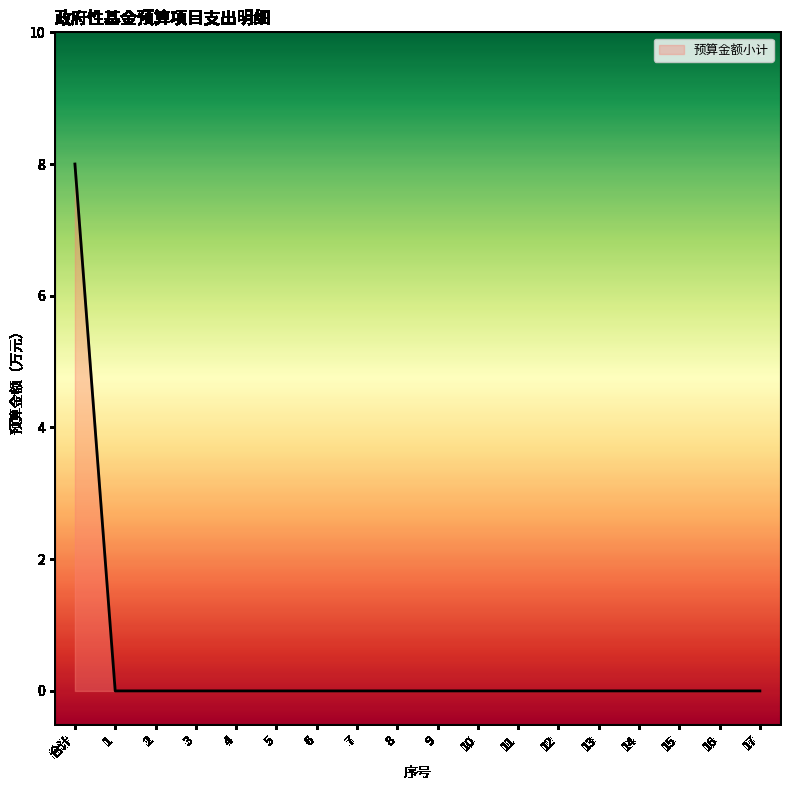

Reading left to right, what are all the values shown in this chart?

8	0	0	0	0	0	0	0	0	0	0	0	0	0	0	0	0	0